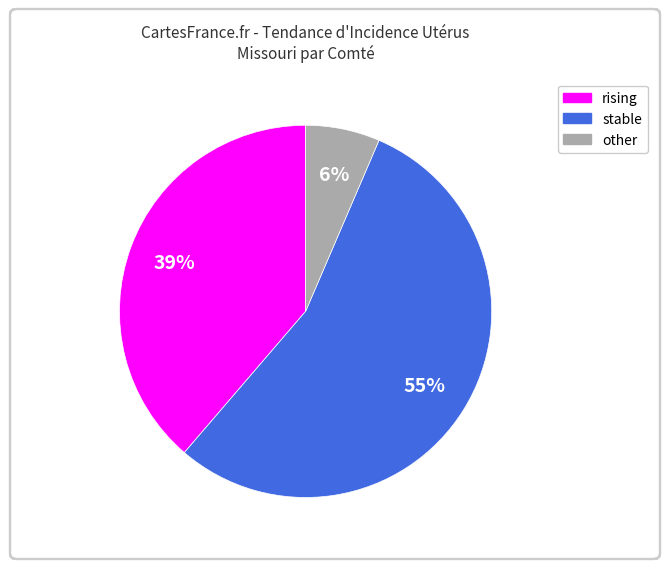

Approximately how many times larger is the value at other compared to rising?

0.2